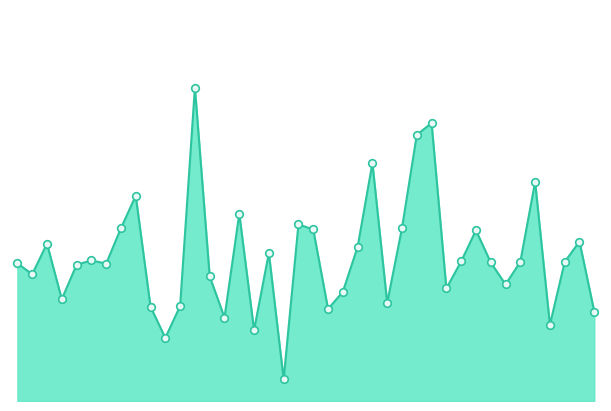

Is this an area chart (filled region under the line)?

Yes